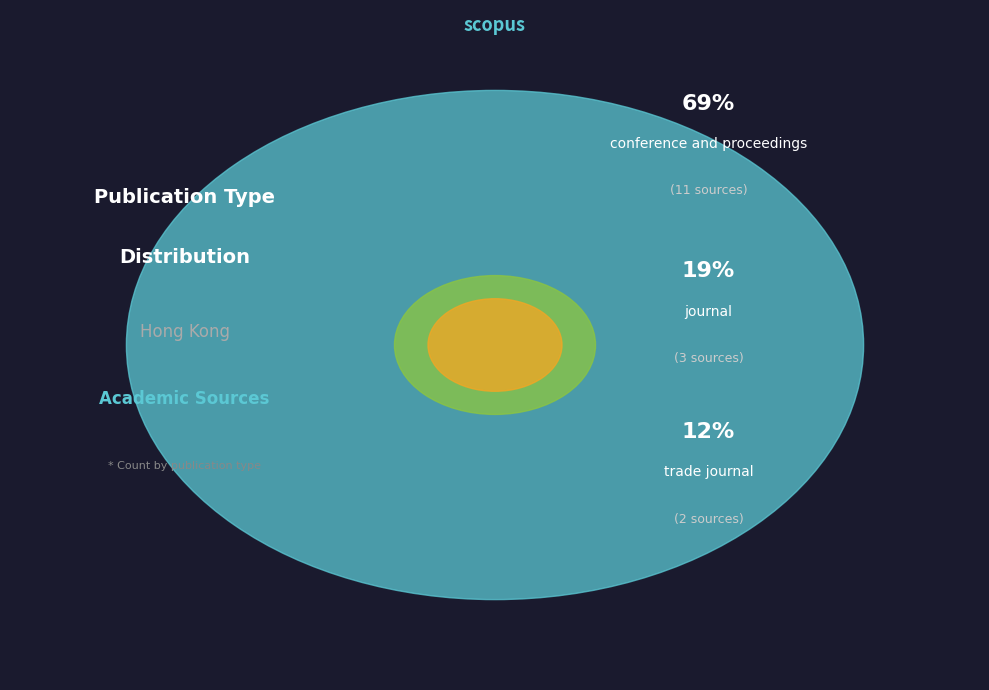

Is it true that journal is 19% of the pie?

True